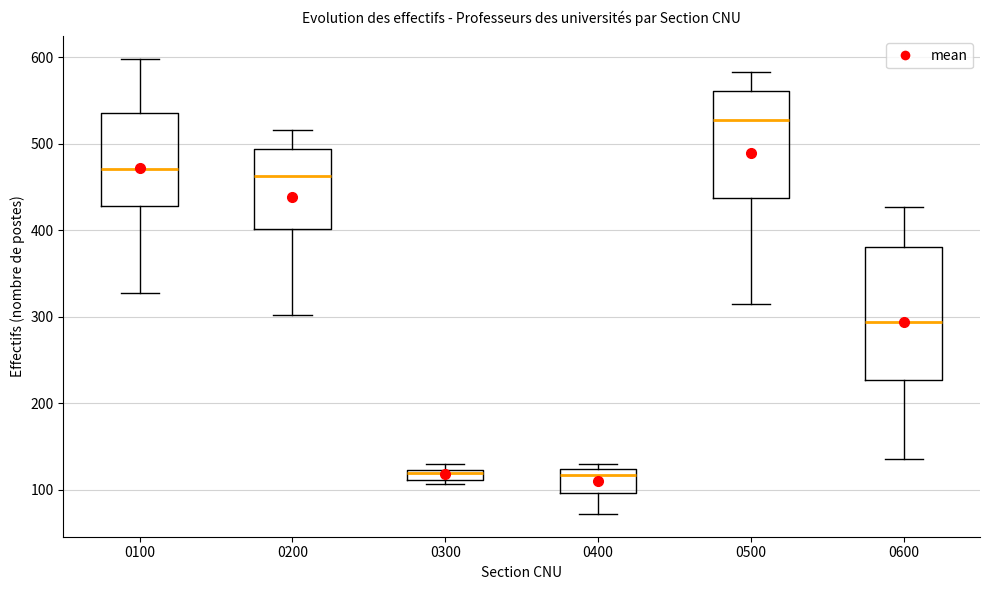

Comparing the boxes themselves (not the whiskers), which one is the tallest?

0600